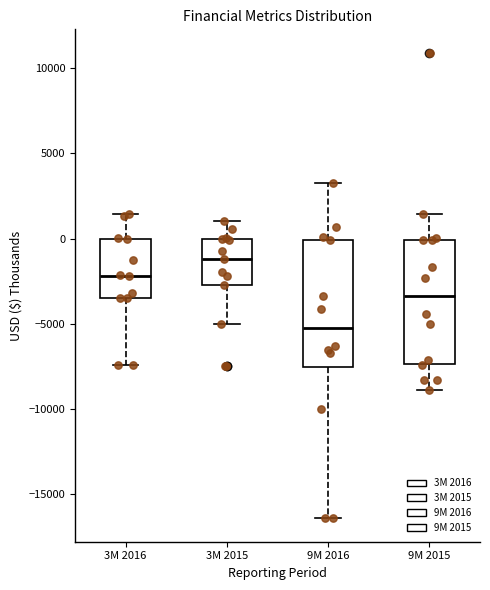

Reading left to right, read every box against the y-axis: the position of its median line, the range the box covers, and the ends of its whiskers. The values are not printed on the chart, so give them approximately, as read against the axis.

3M 2016: median -2000, box -3500 to 0, whiskers -7500 to 1500
3M 2015: median -1000, box -2500 to 0, whiskers -5000 to 1000
9M 2016: median -5000, box -7500 to 0, whiskers -16500 to 3500
9M 2015: median -3500, box -7500 to 0, whiskers -9000 to 1500